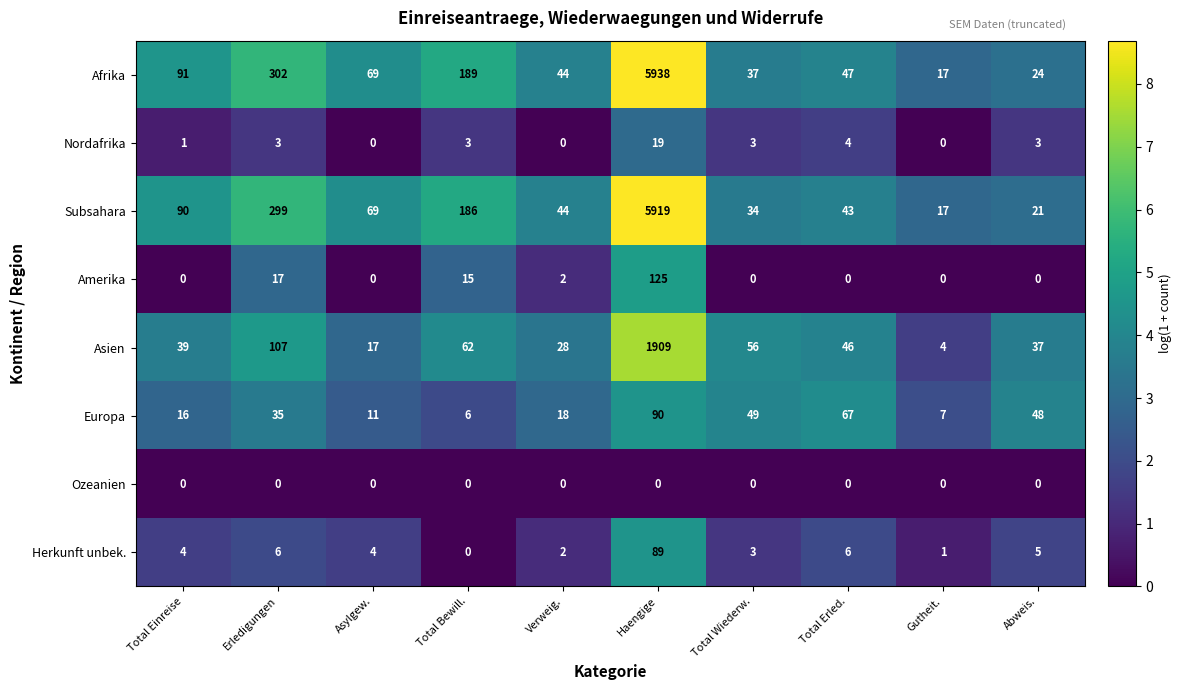

What is the sum of all Europa values?

347